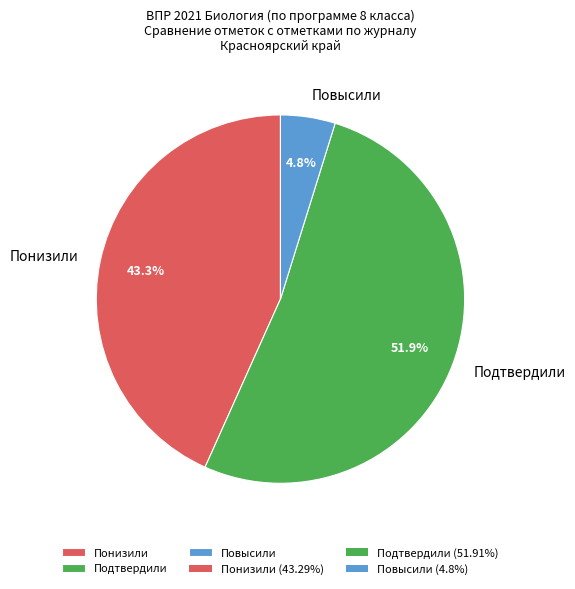

What percentage is the Подтвердили slice, to the nearest percent?

52%